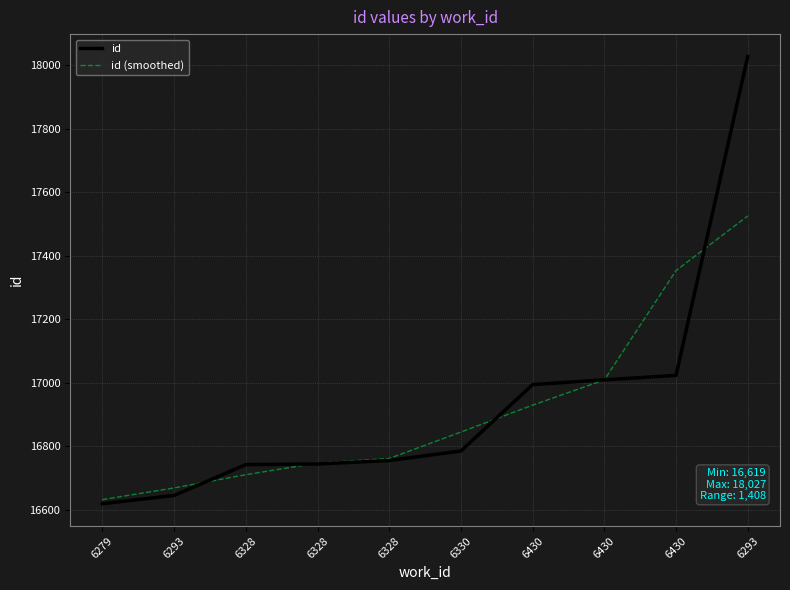

Does the chart display data point markers on the line(s)?

No